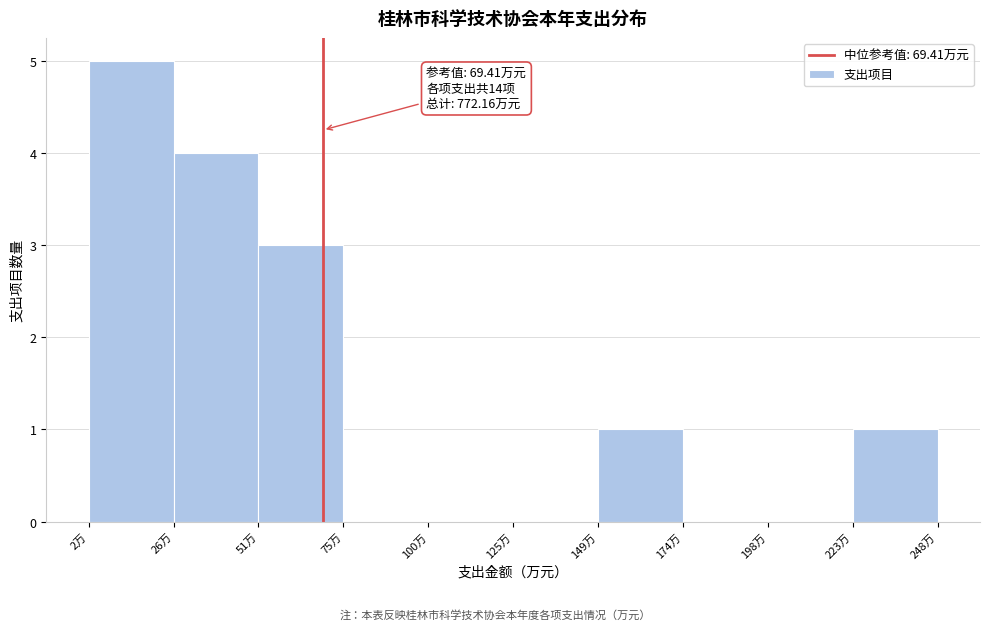

Over which range of the x-axis is the bar tallest?

0 to 25